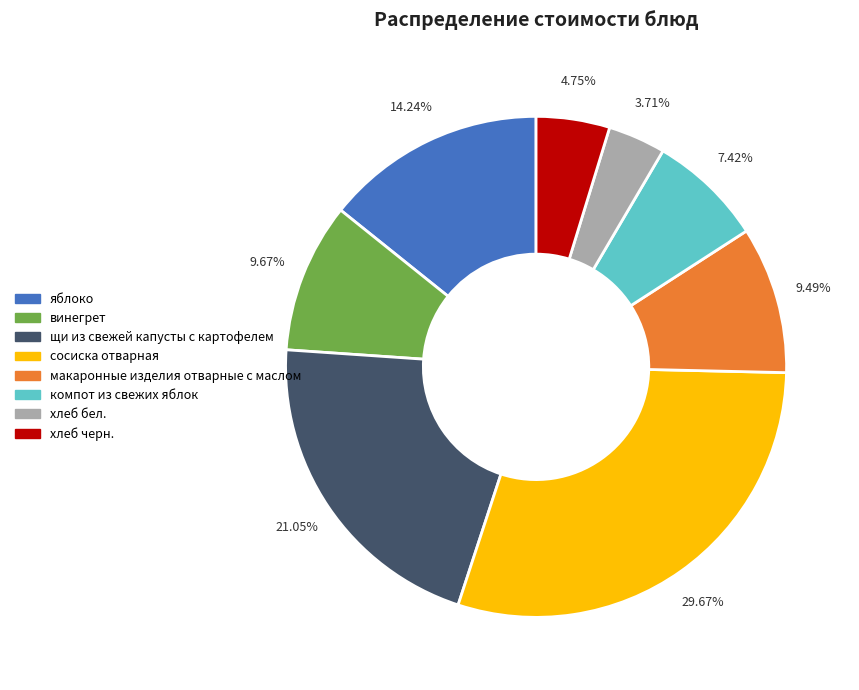

What percentage is the хлеб бел. slice, to the nearest percent?

4%